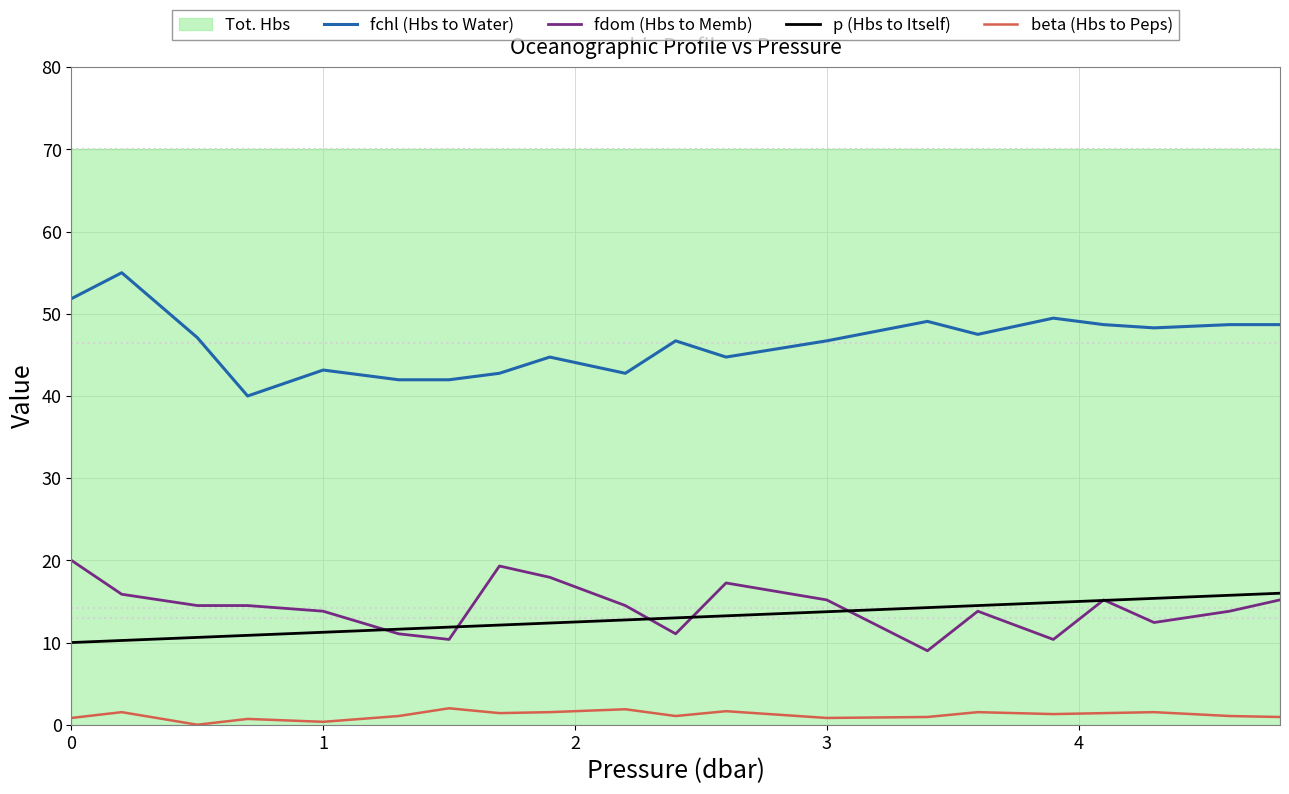

What is the highest value of the fchl (Hbs to Water) series?

55.0